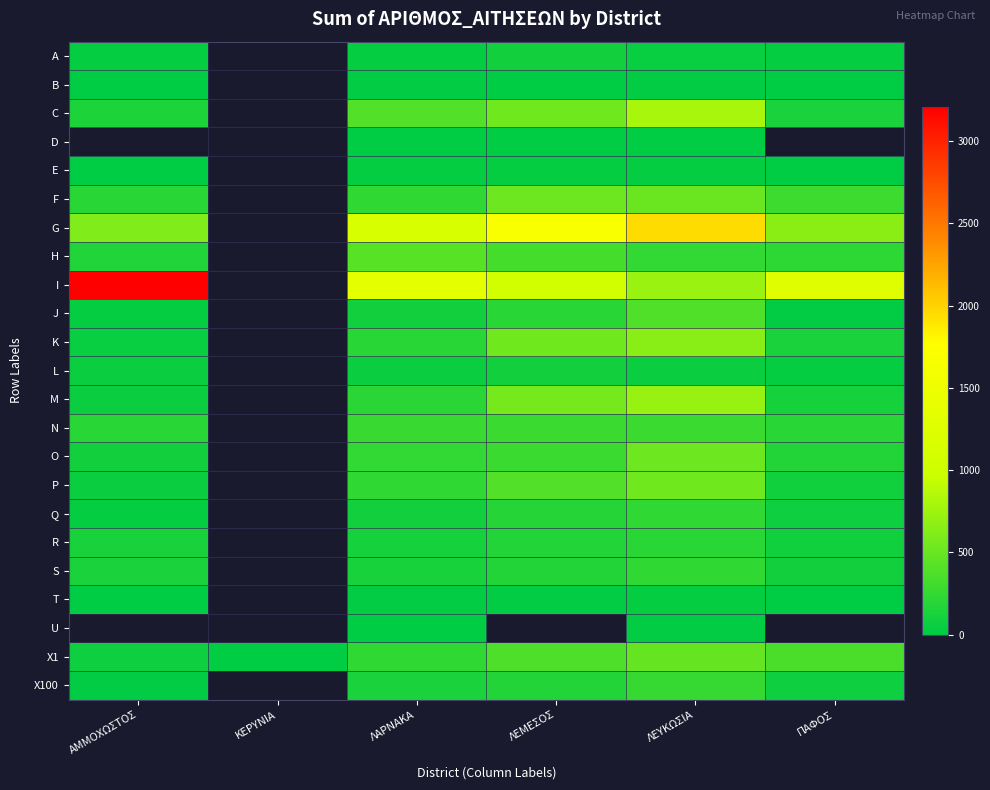

How many distinct data groups are displayed?

23